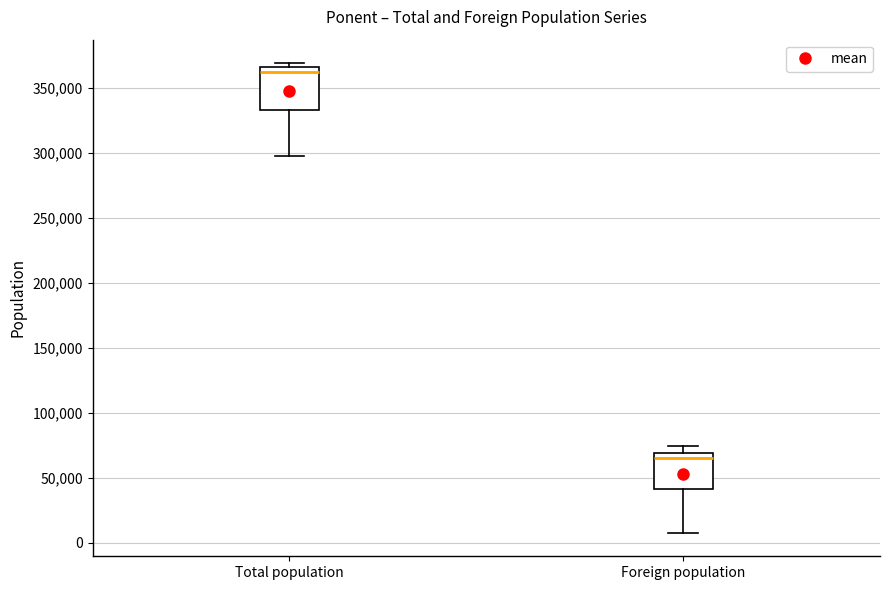

Reading left to right, transcribe this box plot: for each box, give where its median line is, the range the box spans, and where its two whiskers end, as read against the y-axis. The values are not printed on the chart, so give them approximately, as read against the axis.

Total population: median 360000, box 335000 to 365000, whiskers 300000 to 370000
Foreign population: median 65000, box 40000 to 70000, whiskers 10000 to 75000